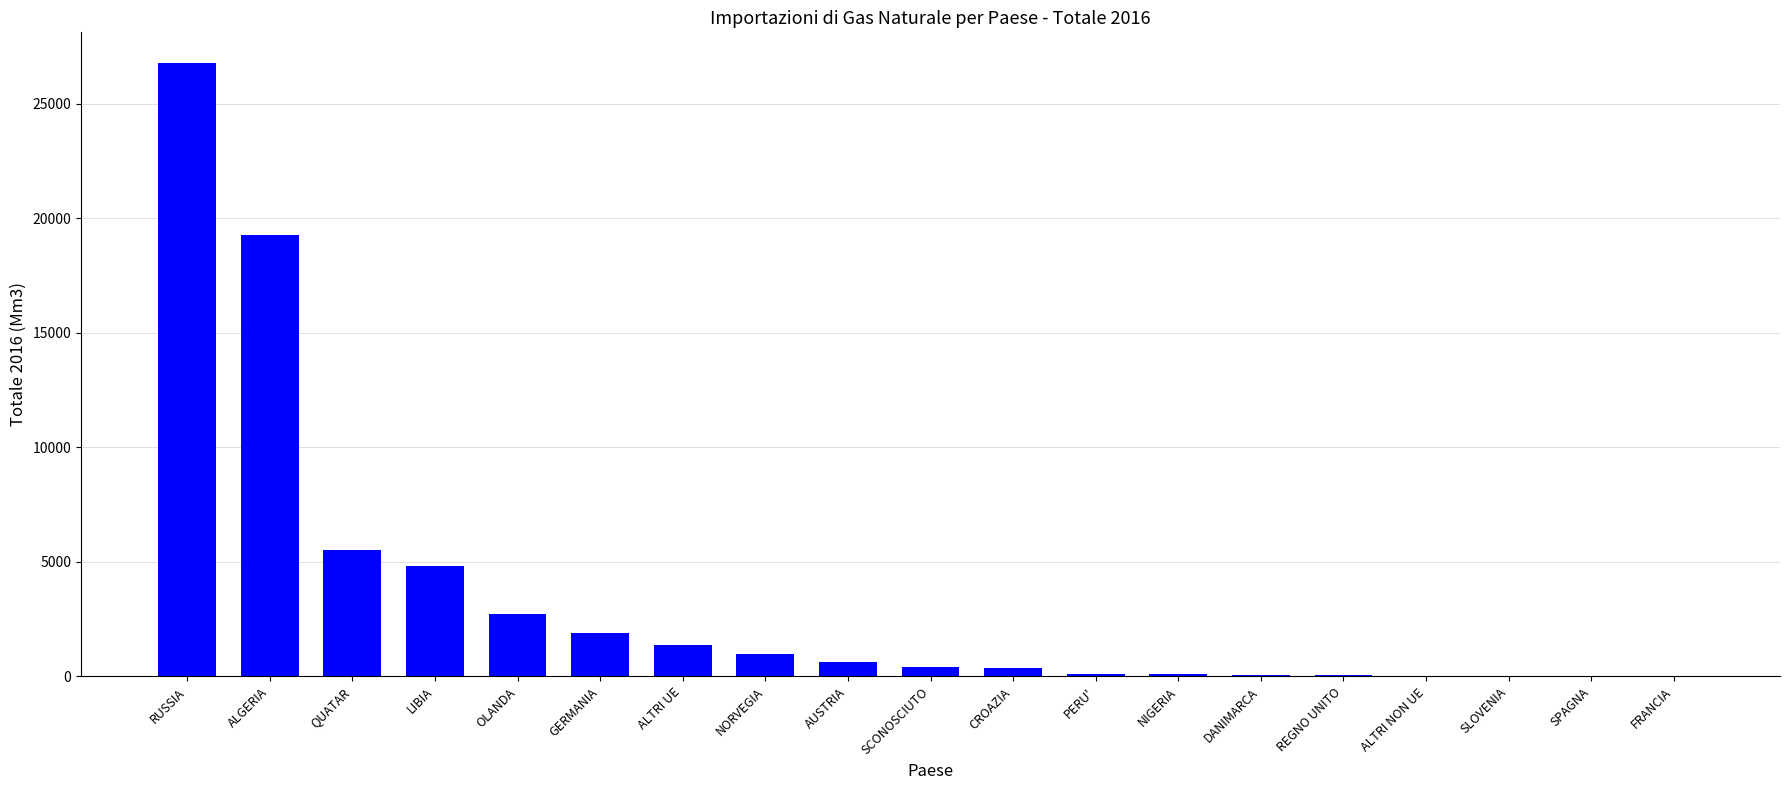

What is the sum of all values?

65240.4